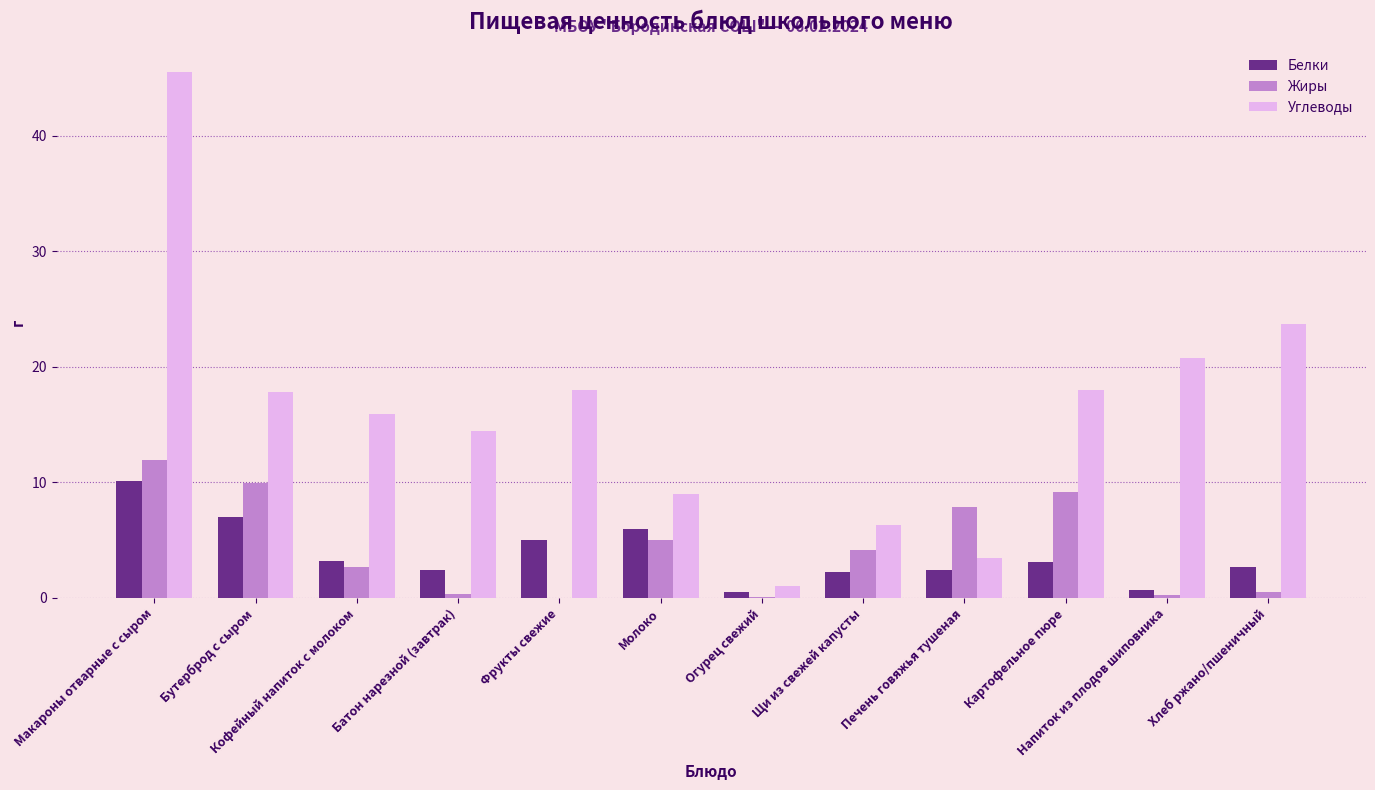

At which label is Углеводы closest to 23?

Хлеб ржано/пшеничный